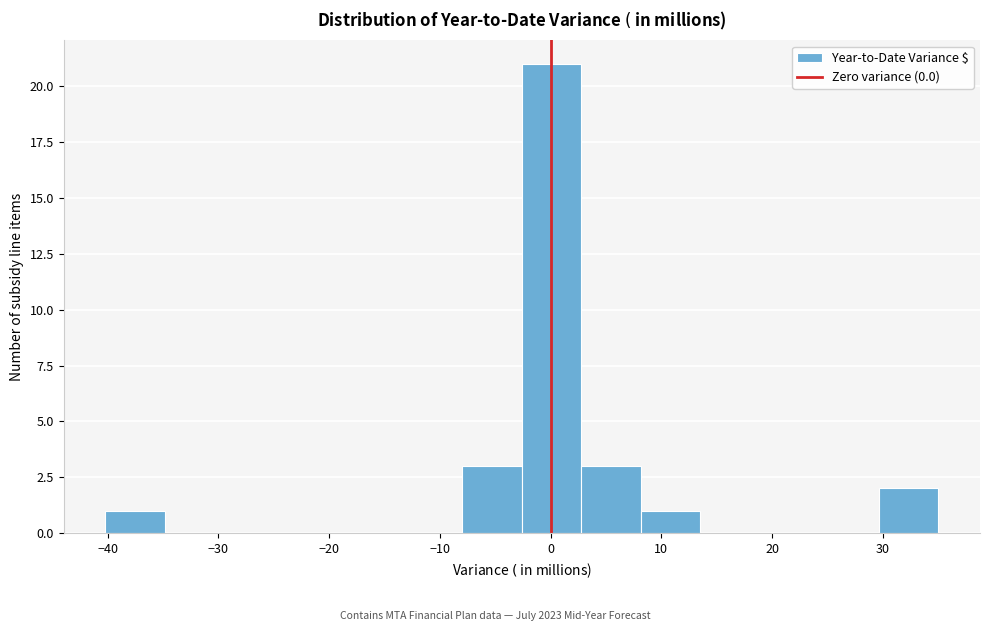

How tall is the bar that spans -3 to 3 on the x-axis? Neither the bar edges nor the heights are printed on the chart, so give them approximately, as read against the axes.

21